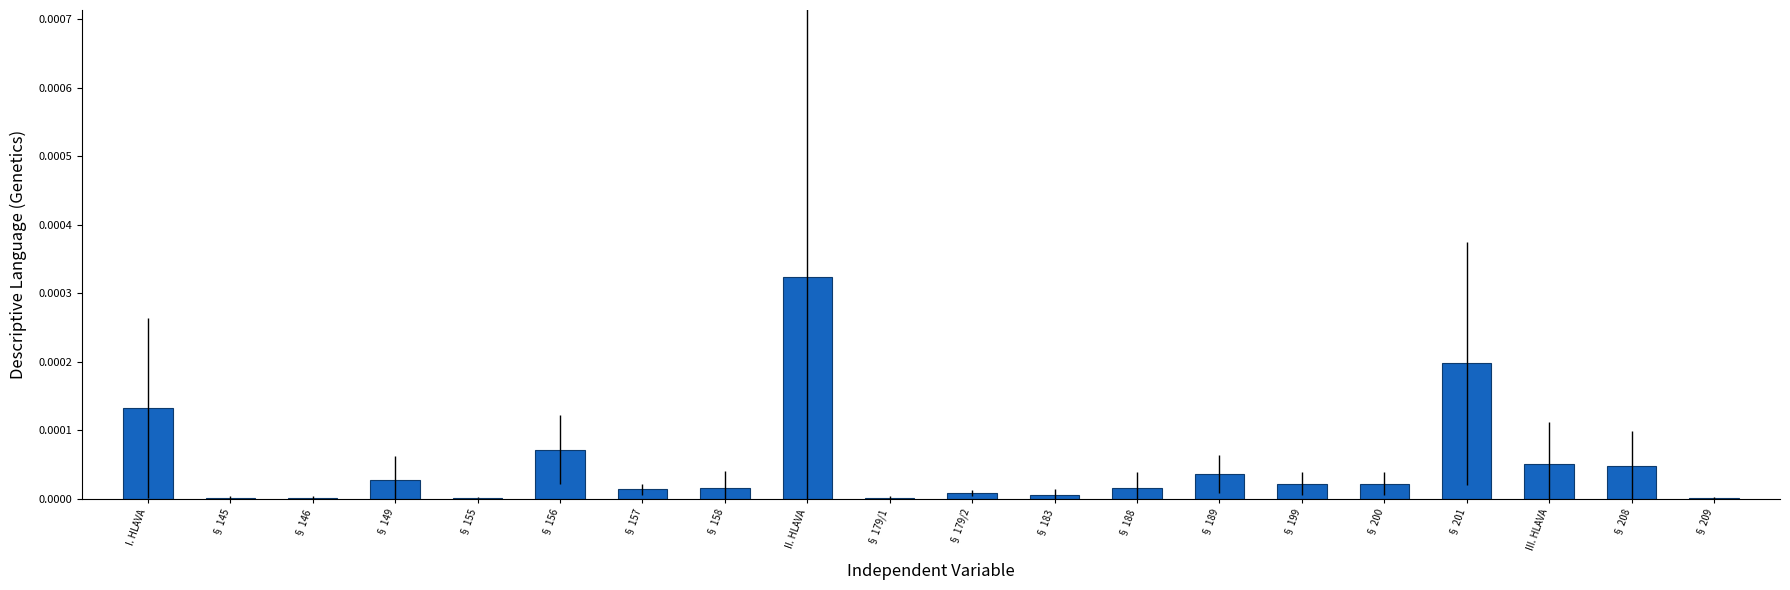

True or false: the data shows 0.0 at § 209.

True